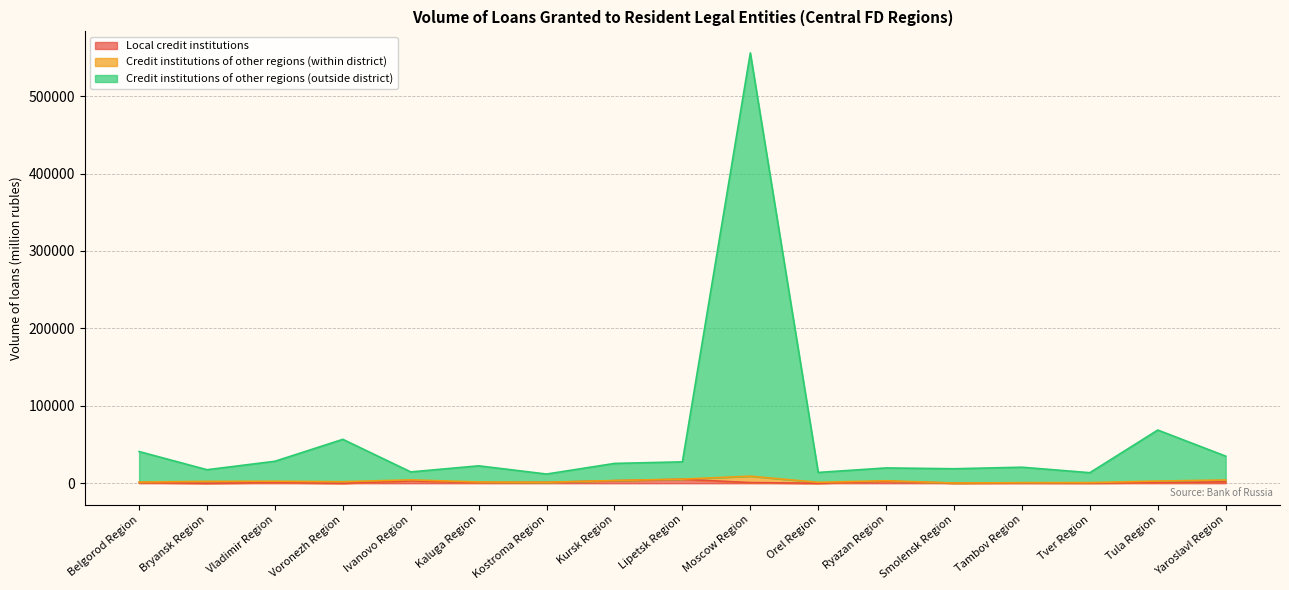

At which category is the sum across all series the highest?

Moscow Region